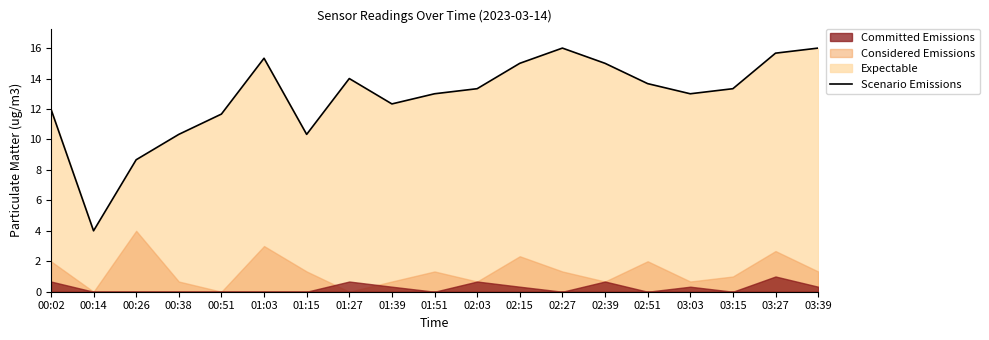

Reading right to left, extract all data points from this chart.

16.0	15.7	13.3	13.0	13.7	15.0	16.0	15.0	13.3	13.0	12.3	14.0	10.3	15.3	11.7	10.3	8.7	4.0	12.0